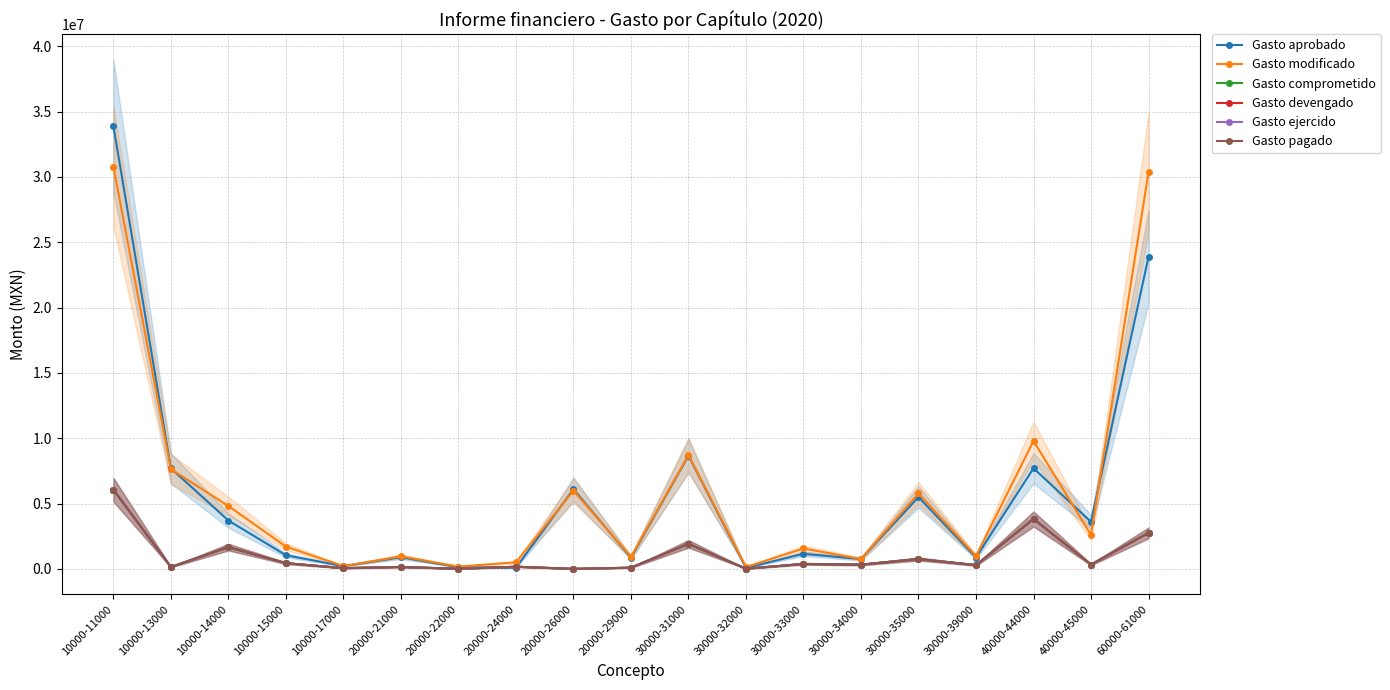

Is the value of Gasto comprometido at 20000-21000 greater than the value of Gasto ejercido at 30000-39000?

No